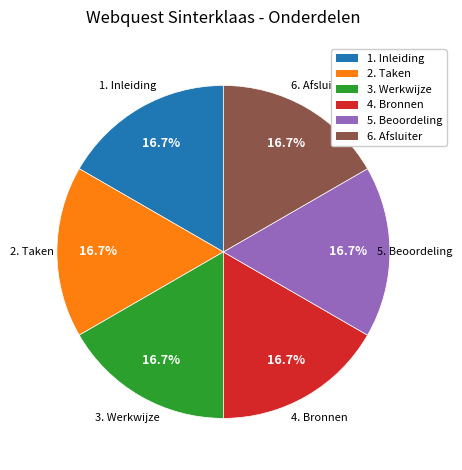

What is the ratio of the value at 3. Werkwijze to the value at 2. Taken?

1.0